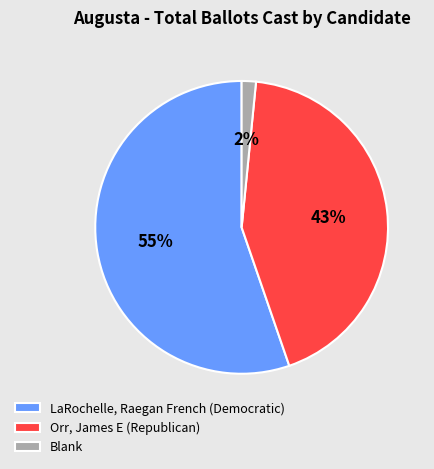

True or false: Blank accounts for 16% of the total.

False